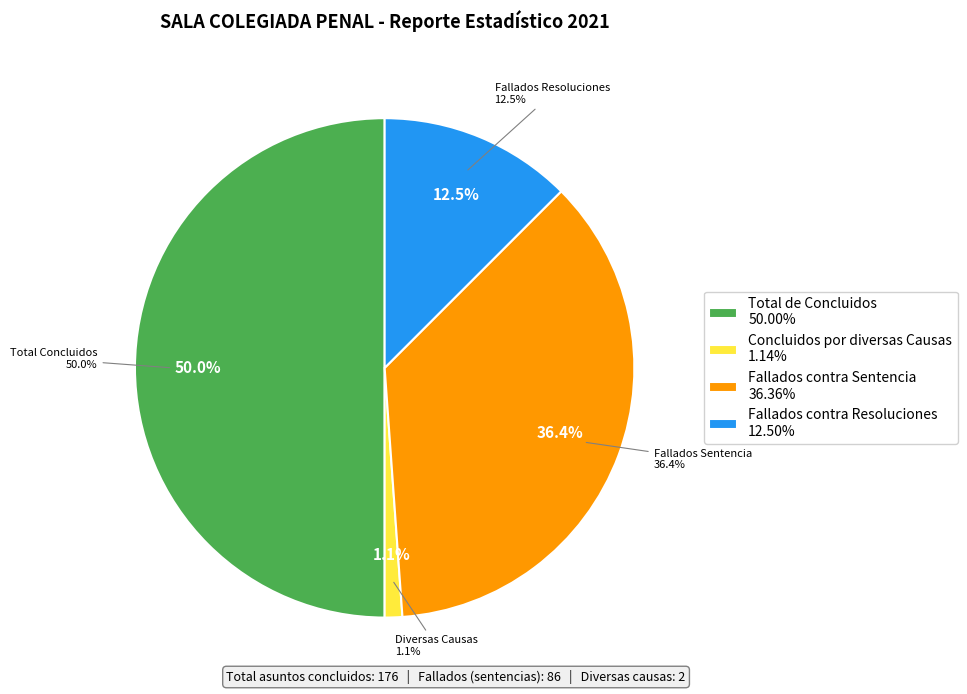

What is the largest slice in the pie chart?

Total de Concluidos